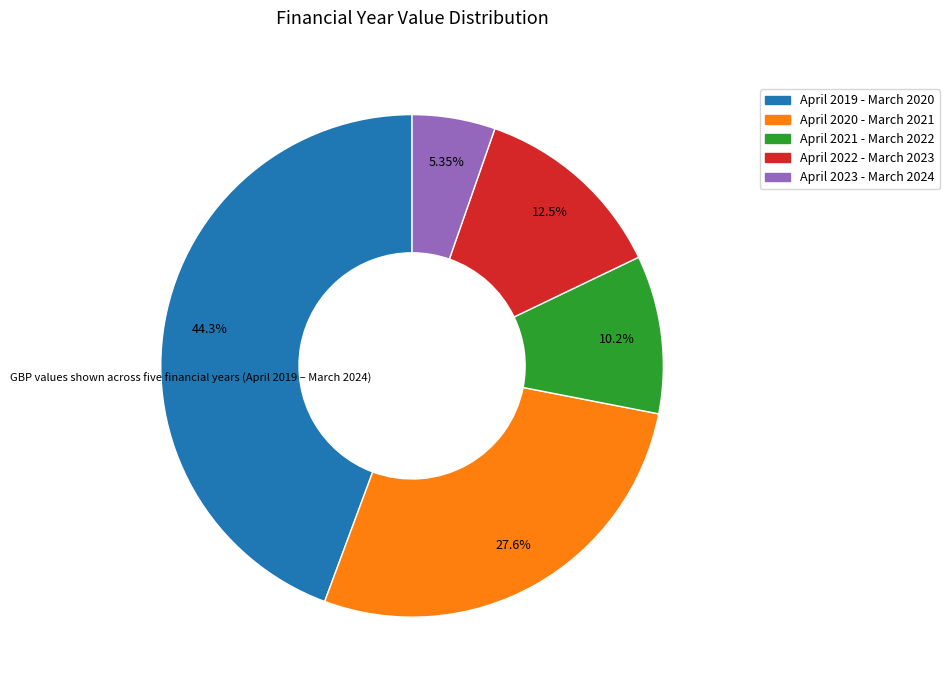

What percentage is NOT represented by April 2022 - March 2023?

87.5%